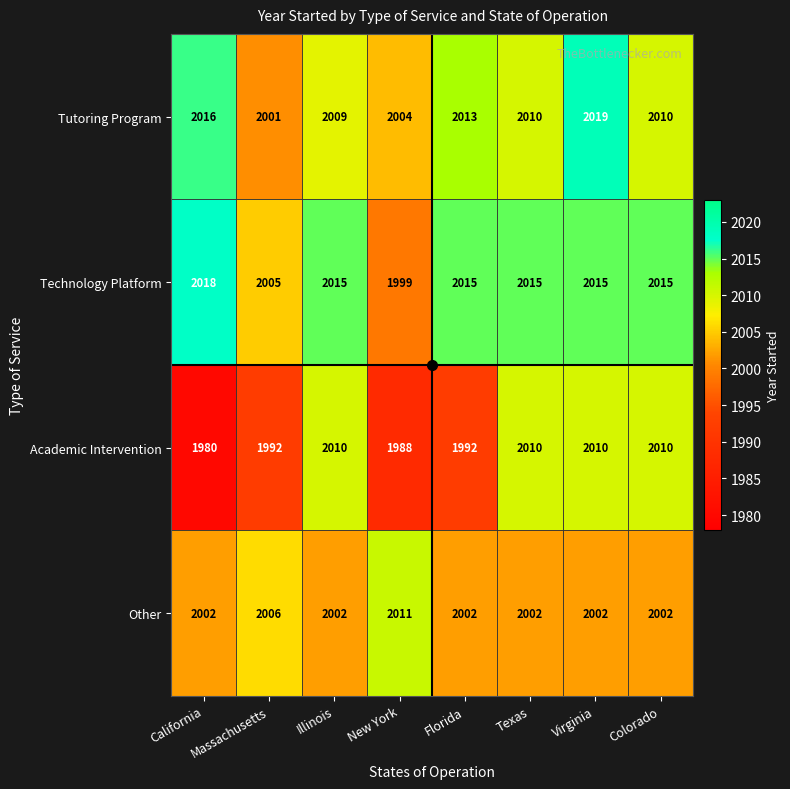

What is the difference between the maximum and minimum values in the Technology Platform series?

19